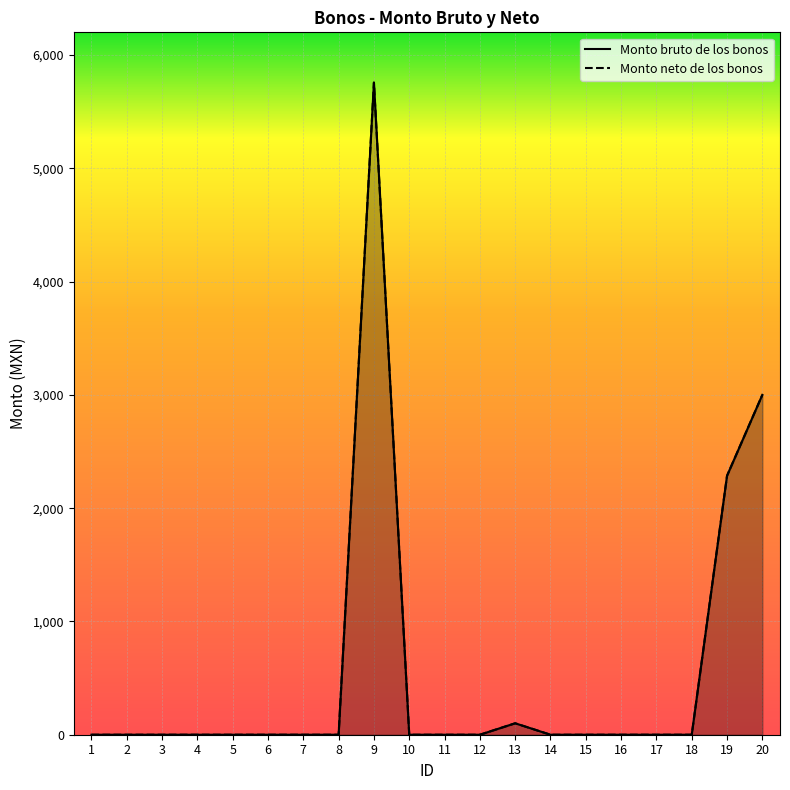

How many values in the Monto neto de los bonos series exceed 0?

4